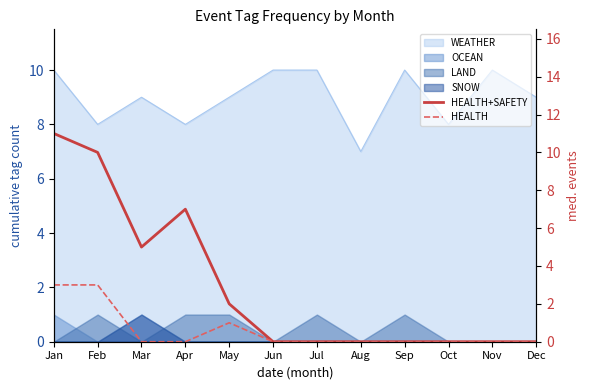

Between Jan and Sep, which is larger?

Jan